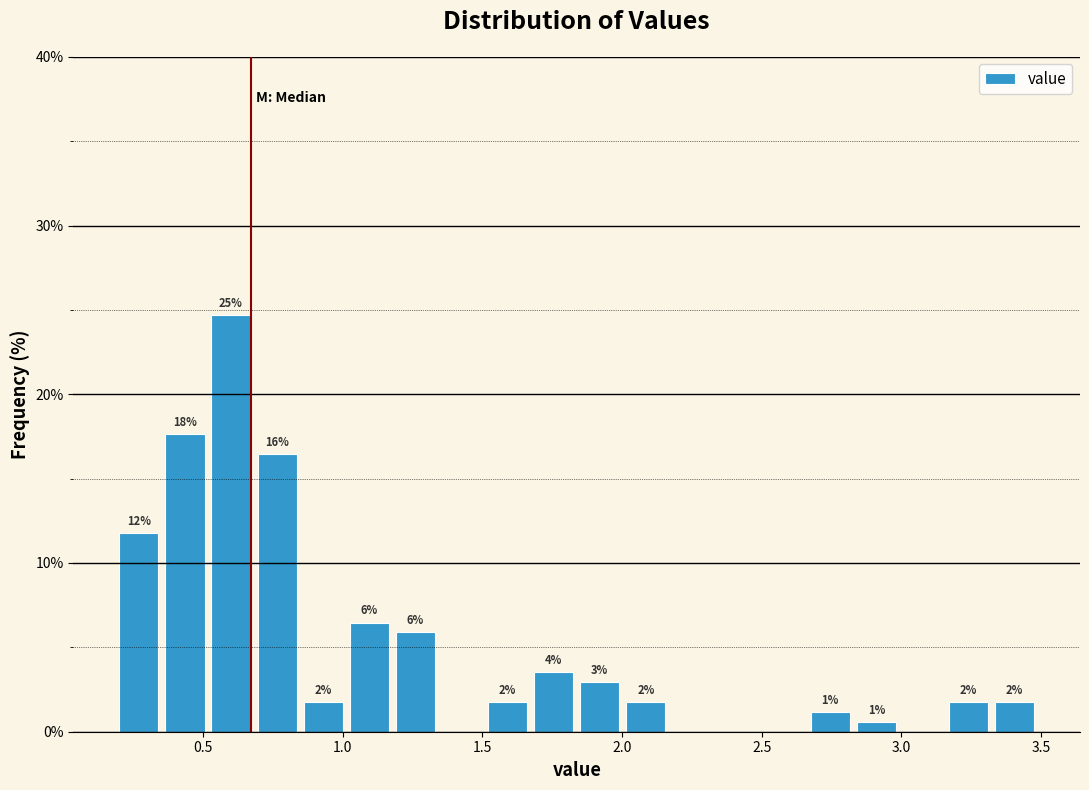

Around what value on the x-axis is the tallest bar? Give the approximate position of its centre, as read against the axis.

0.60